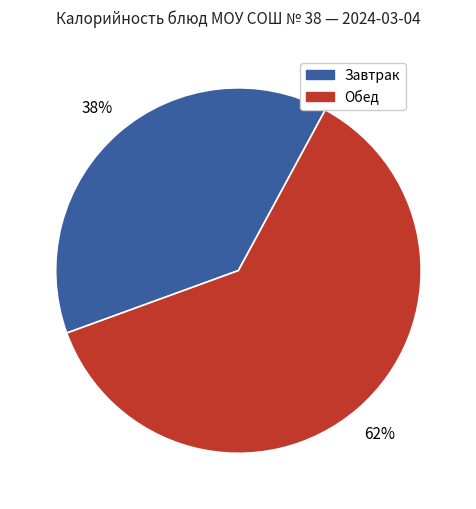

Approximately how many times larger is the value at Завтрак compared to Обед?

0.6